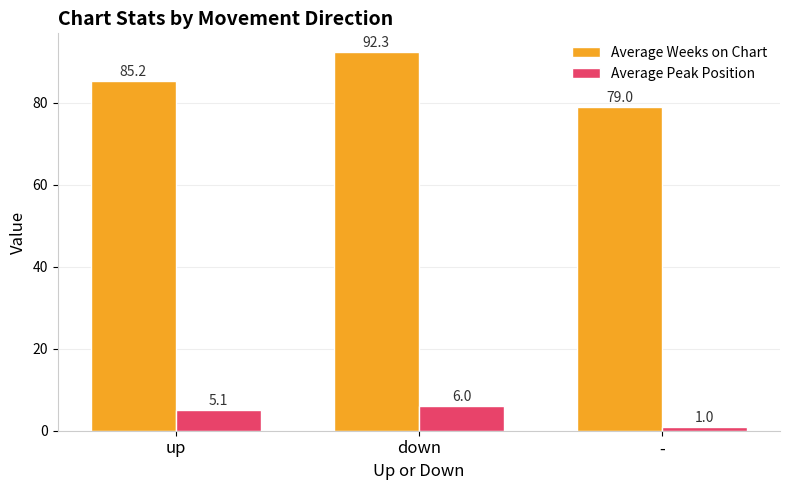

The value of Average Weeks on Chart at down is 137.2. True or false?

False